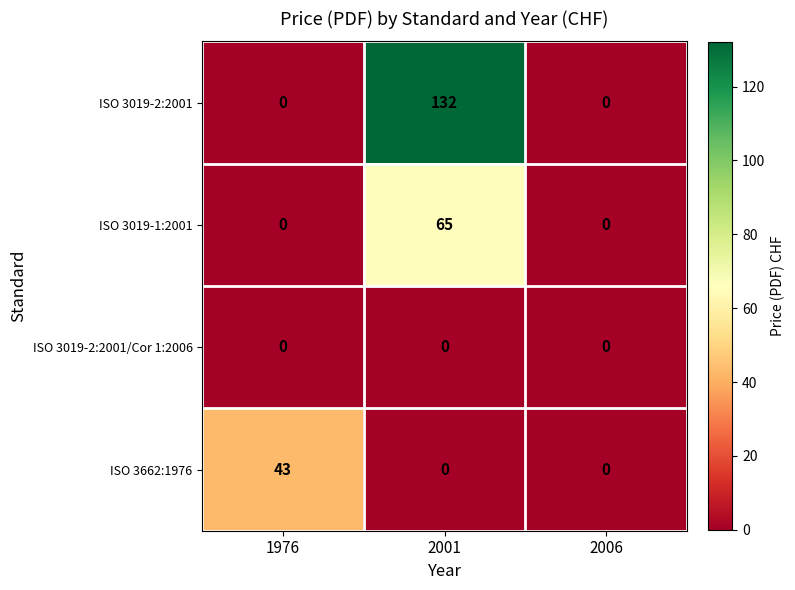

At how many categories does at least one series exceed 35?

2